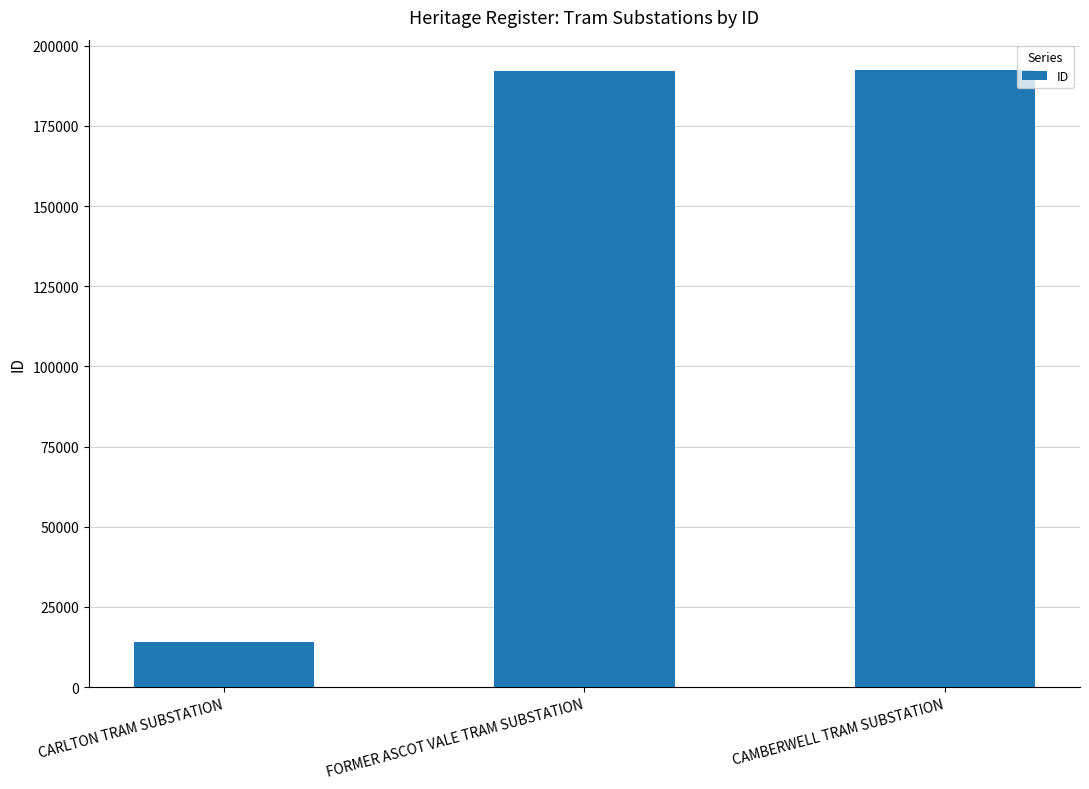

What is the smallest value displayed?

13964